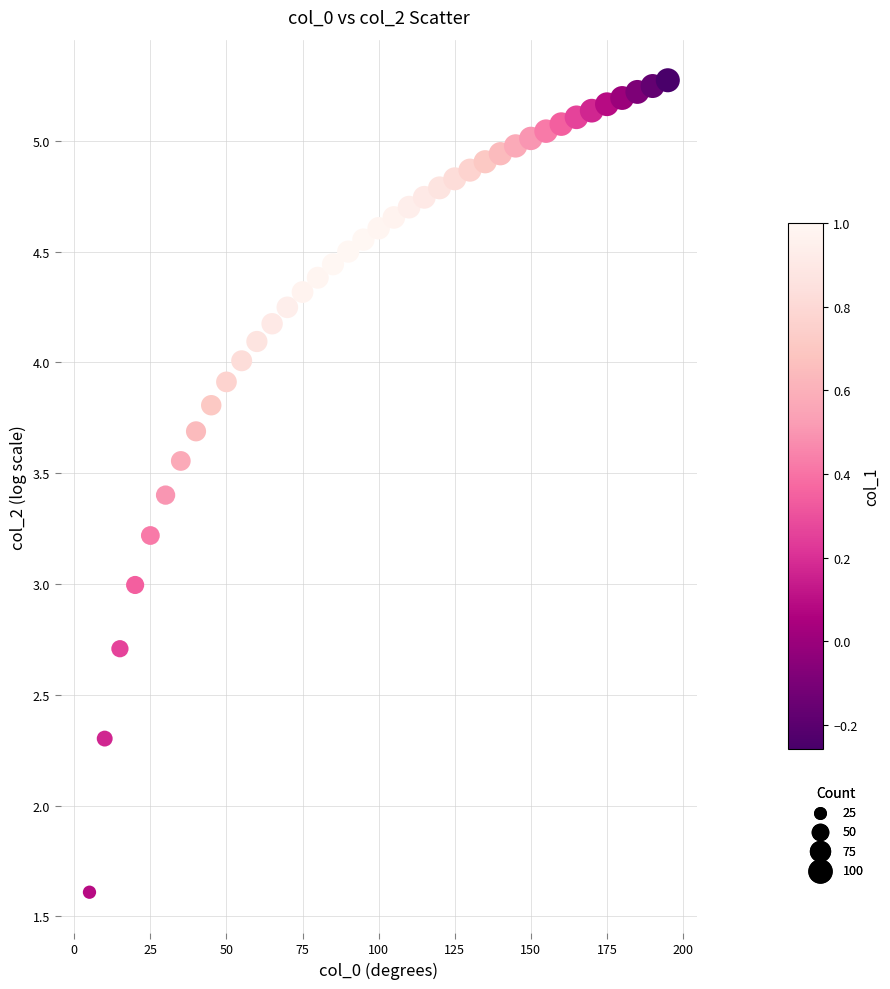

What is the range of X values (max minus min)?

190.0